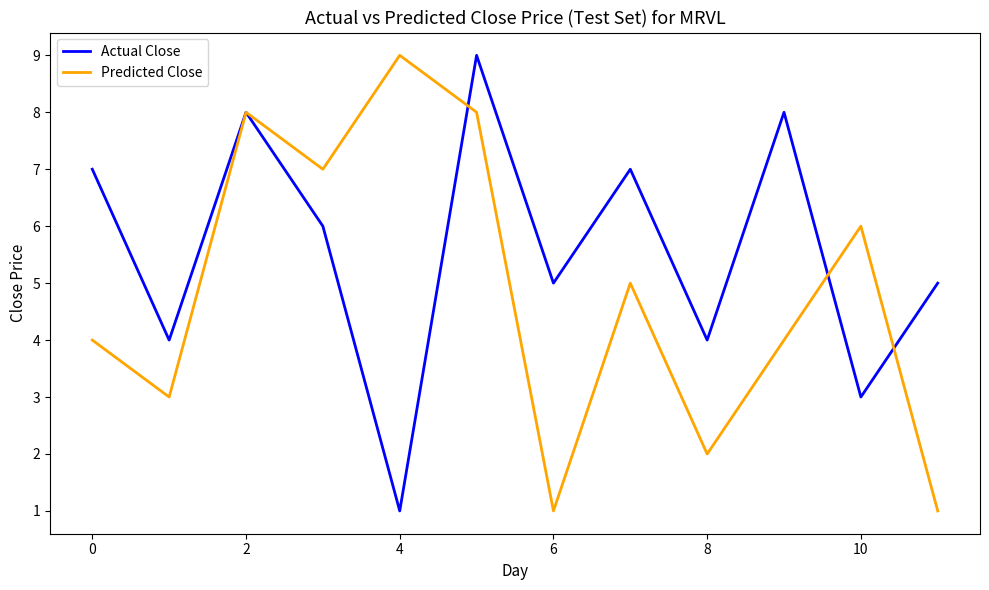

Which series has the largest total across all categories?

Actual Close